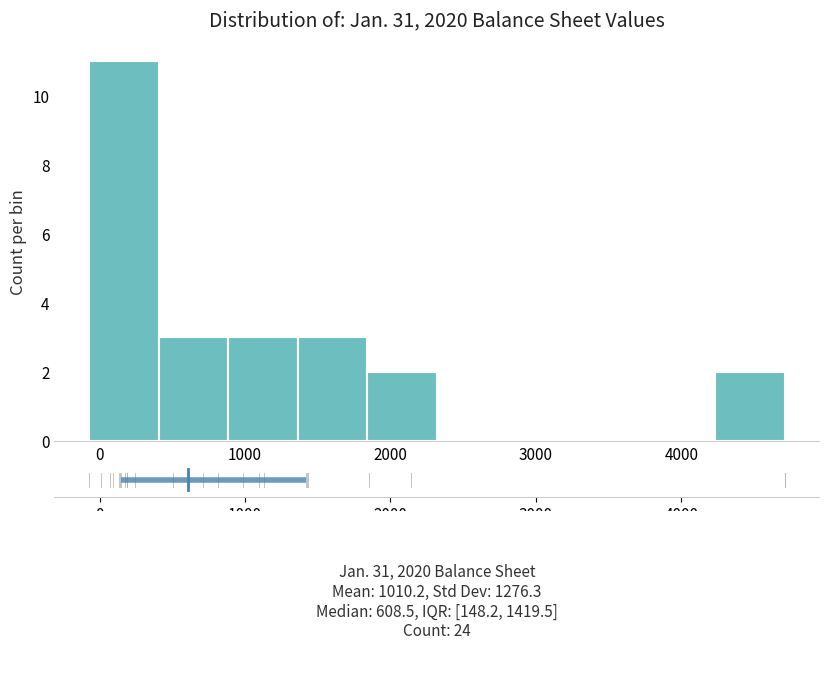

Reading left to right, list every bar in this chart as the range it spans on the x-axis followed by its height. Neither the bar edges nor the heights are printed on the chart, so give them approximately, as read against the axes.

-100 to 400: 11
400 to 900: 3
900 to 1400: 3
1400 to 1800: 3
1800 to 2300: 2
2300 to 2800: 0
2800 to 3300: 0
3300 to 3800: 0
3800 to 4200: 0
4200 to 4700: 2